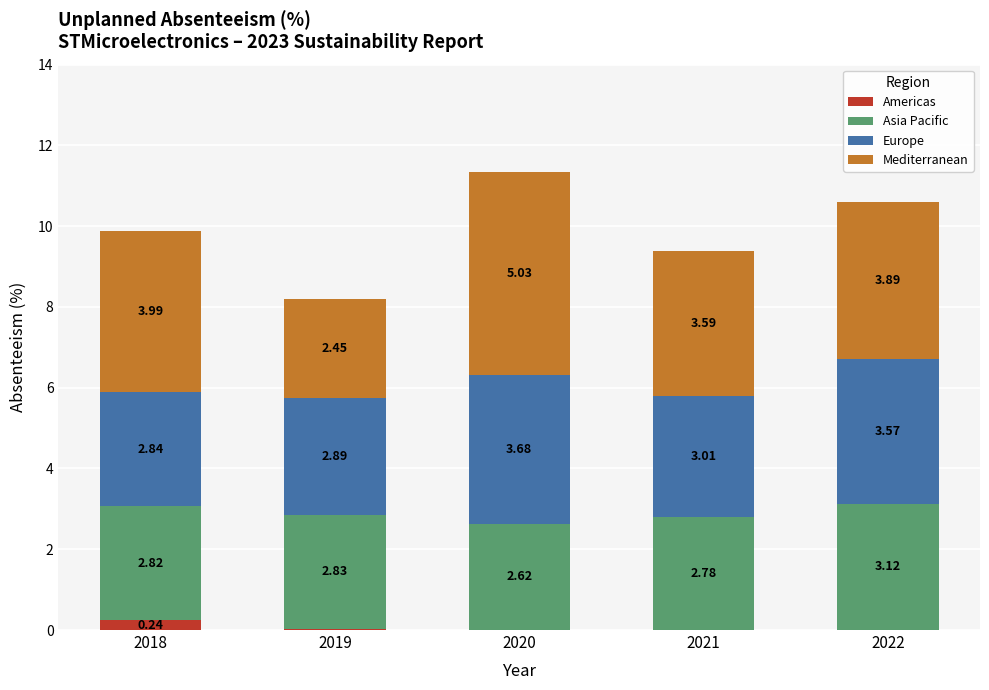

What is the total value across all series at 2020?

11.3